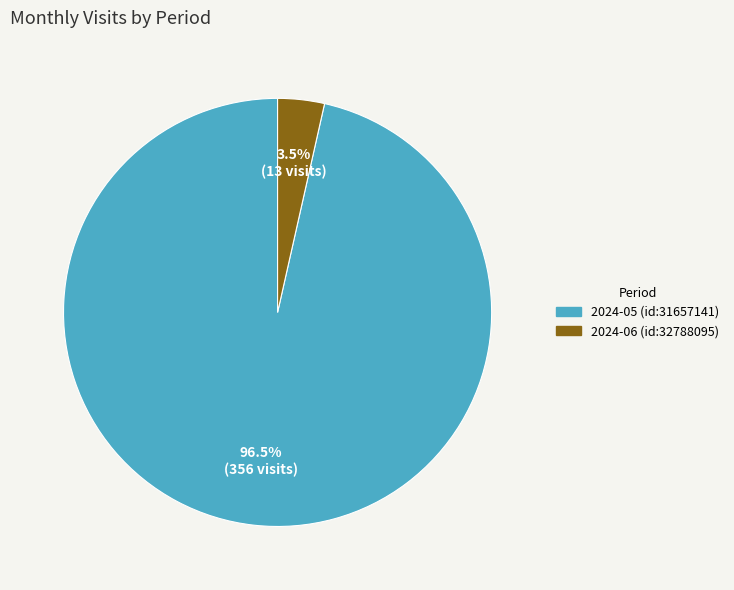

Is it true that 2024-06 (id:32788095) is 14% of the pie?

False